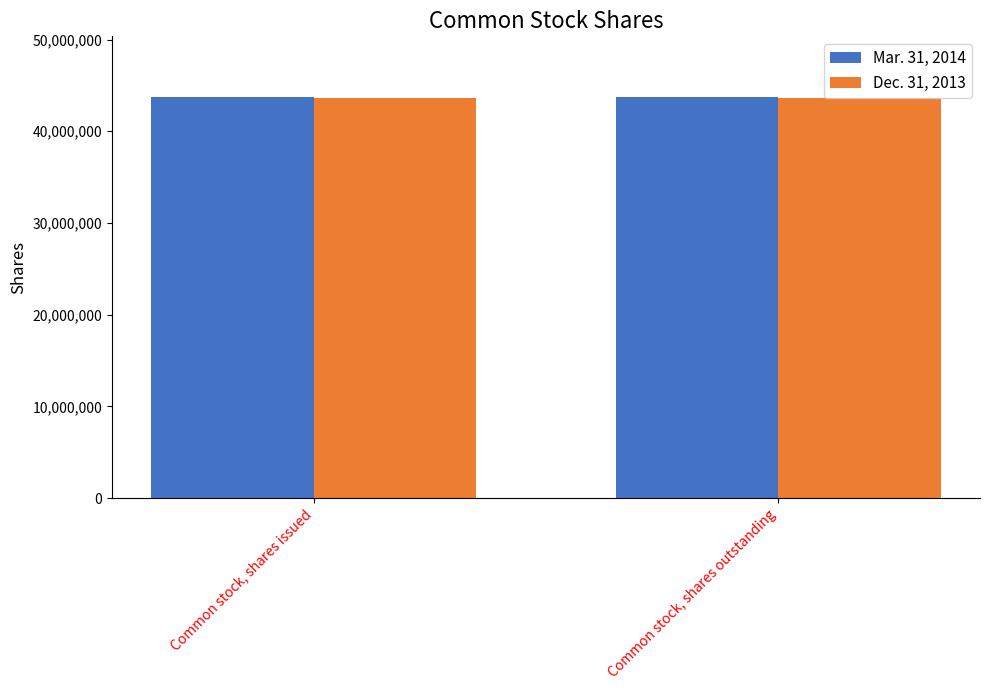

How many bars are there in total?

4